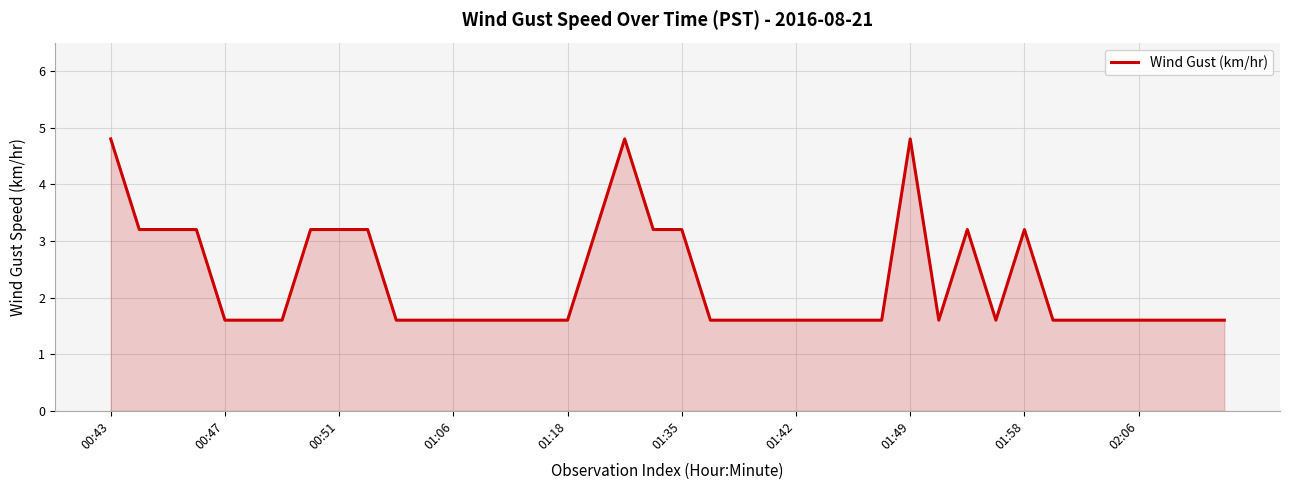

Reading left to right, transcribe all the data shown in this chart.

4.8	3.2	3.2	3.2	1.6	1.6	1.6	3.2	3.2	3.2	1.6	1.6	1.6	1.6	1.6	1.6	1.6	3.2	4.8	3.2	3.2	1.6	1.6	1.6	1.6	1.6	1.6	1.6	4.8	1.6	3.2	1.6	3.2	1.6	1.6	1.6	1.6	1.6	1.6	1.6